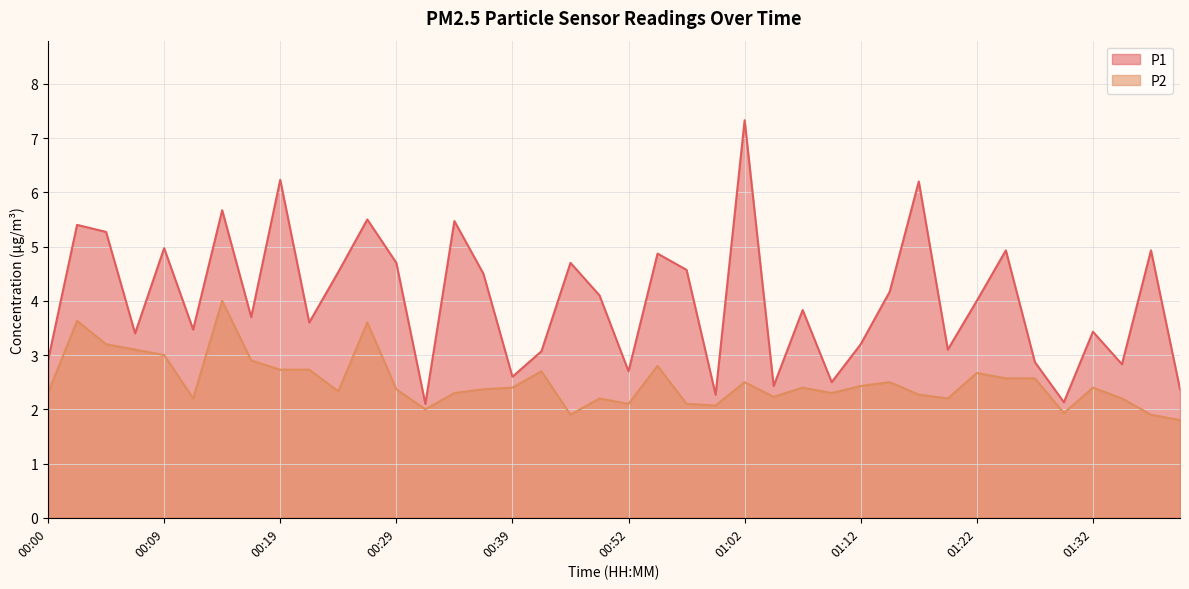

Which category has the lowest value in the P1 series?

00:31